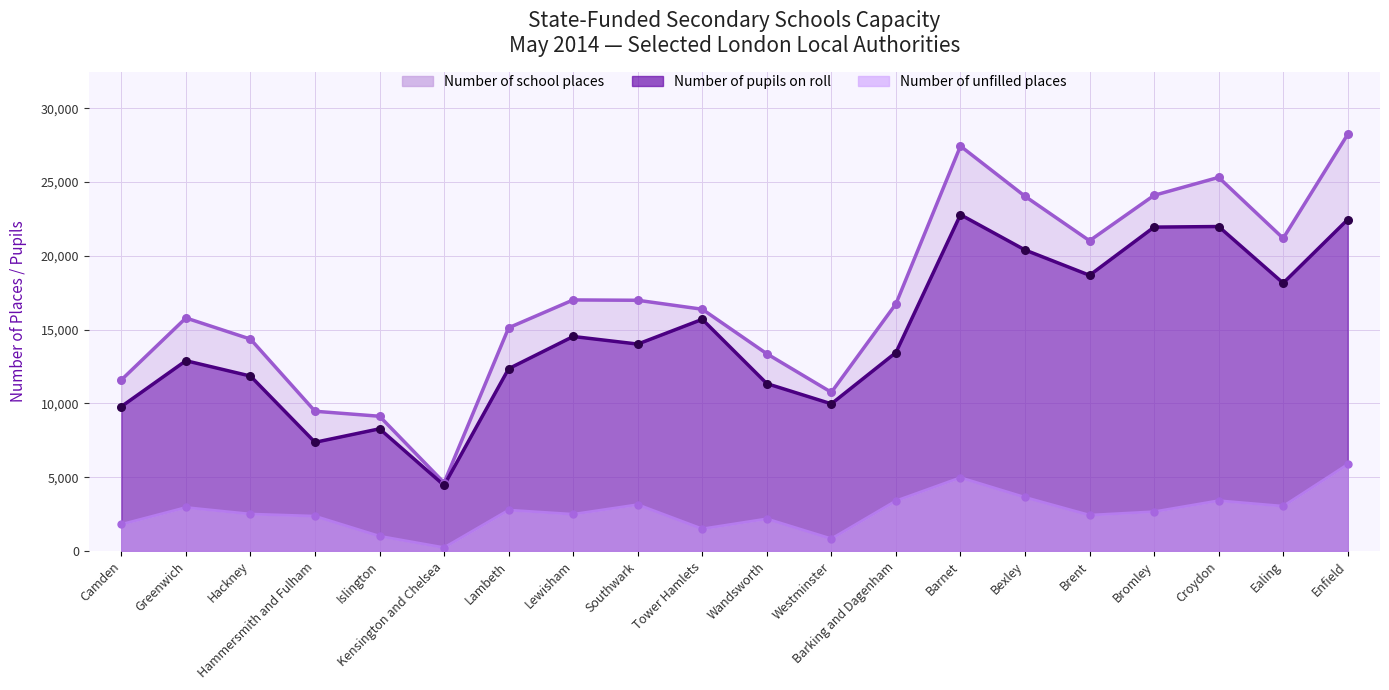

Which series has the largest total across all categories?

Number of school places